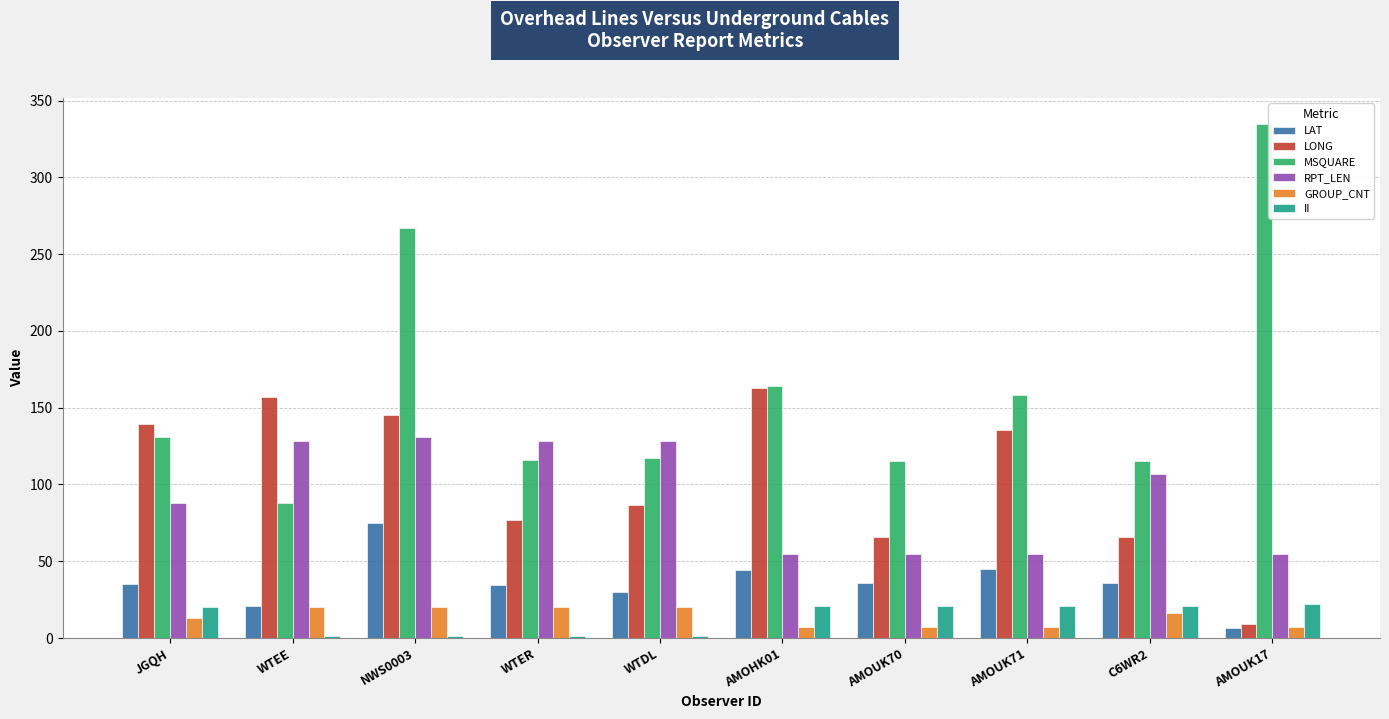

What value does the GROUP_CNT series have at JGQH?

13.0